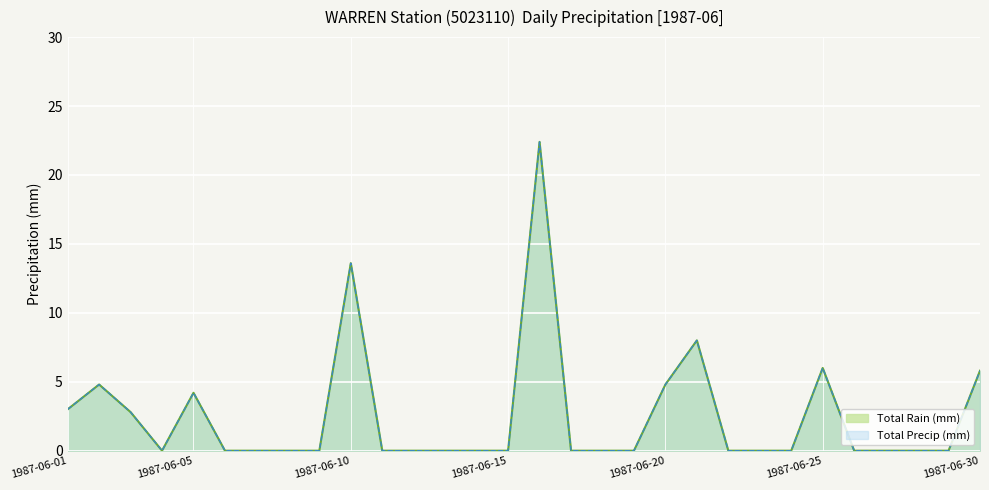

At which category does Total Precip (mm) reach its first local valley?

1987-06-04